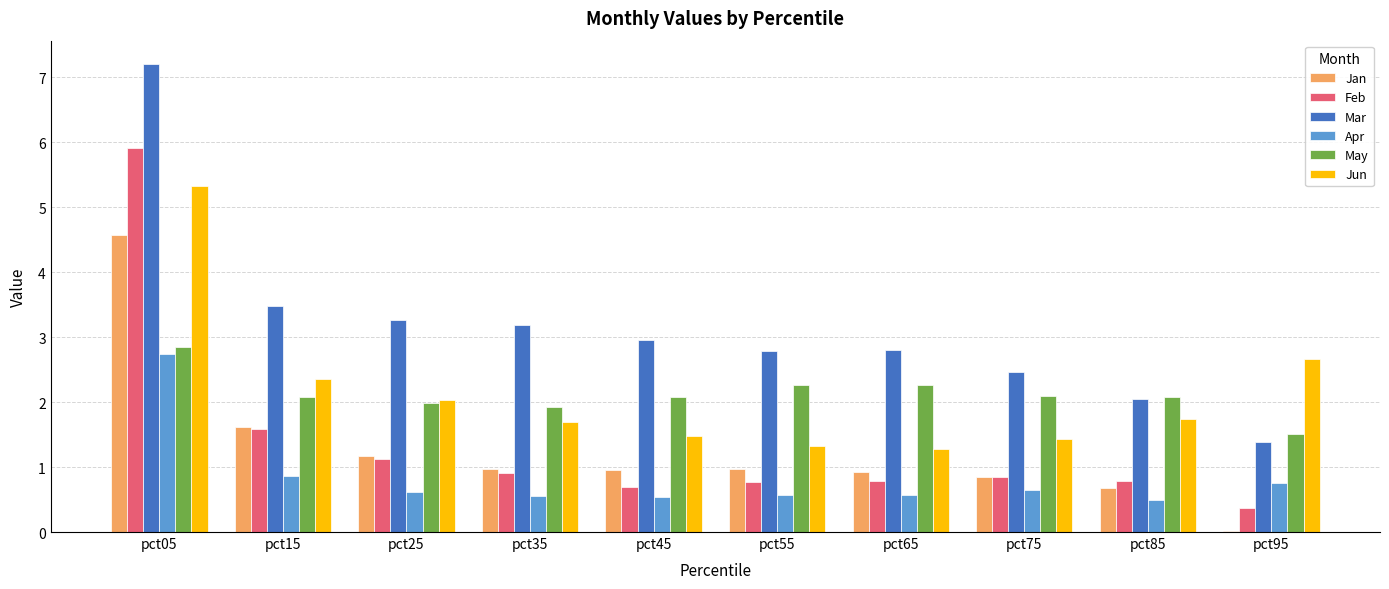

Between pct35 and pct95, which series saw the biggest shift?

Mar